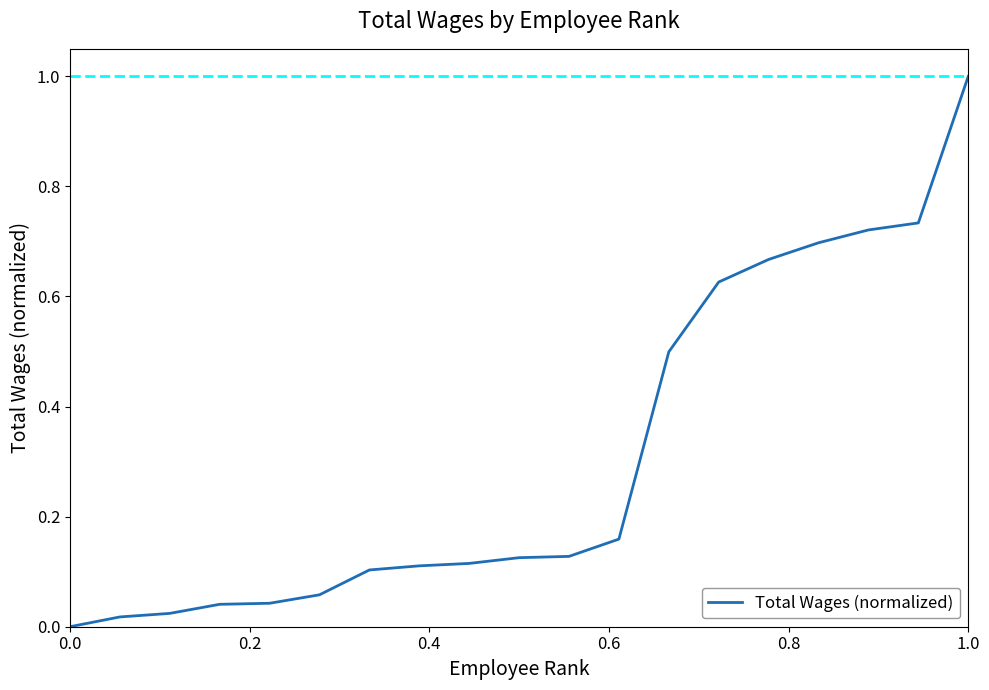

What is the maximum value shown in the chart?

1.0